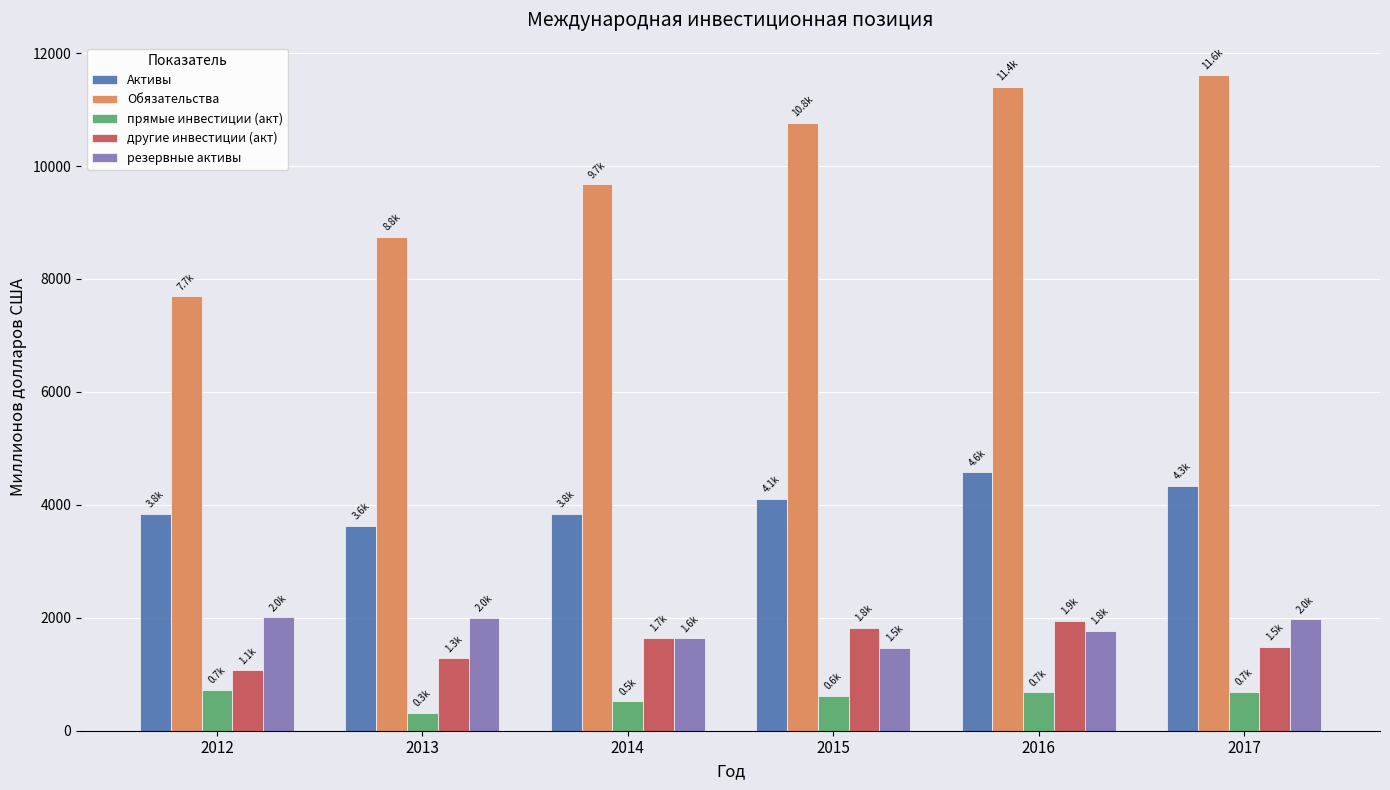

At how many categories does at least one series exceed 8236?

5